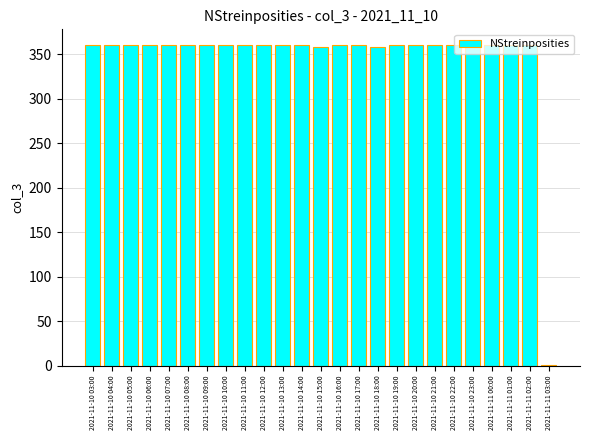

What is the sum of all values?

8637